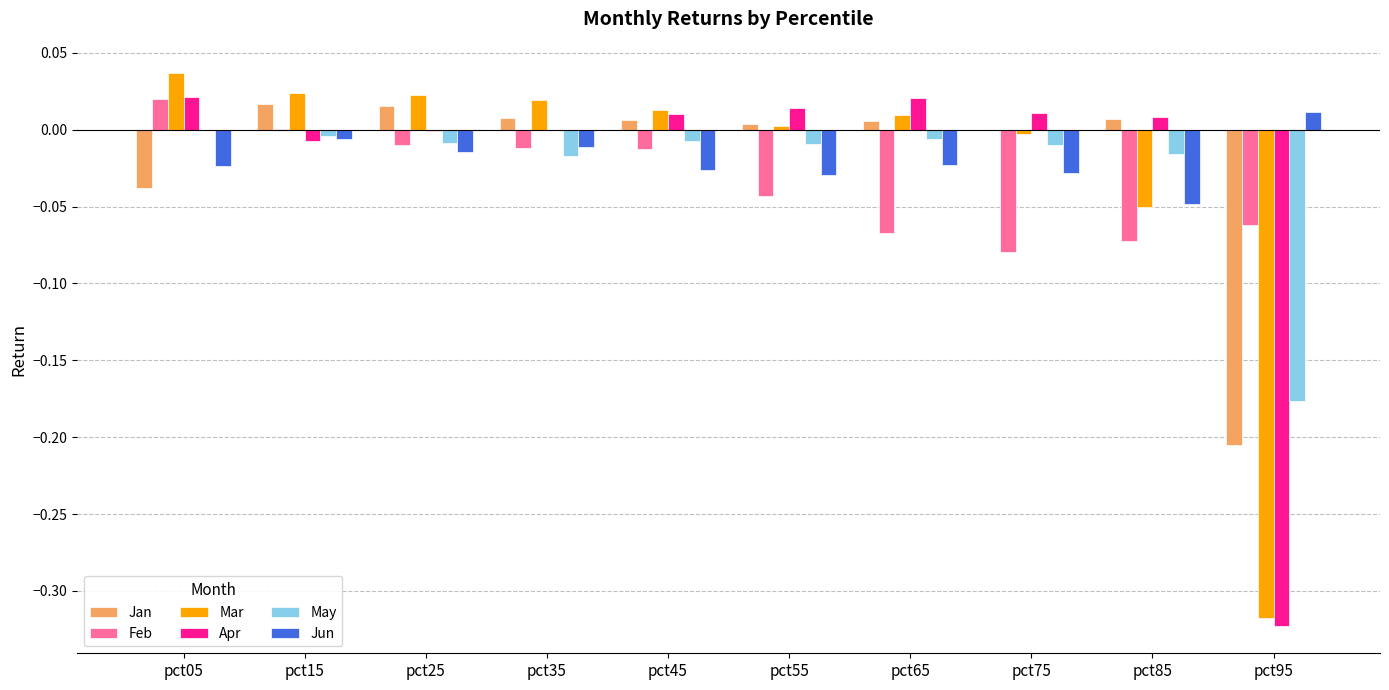

Between pct15 and pct95, which series saw the biggest shift?

Mar